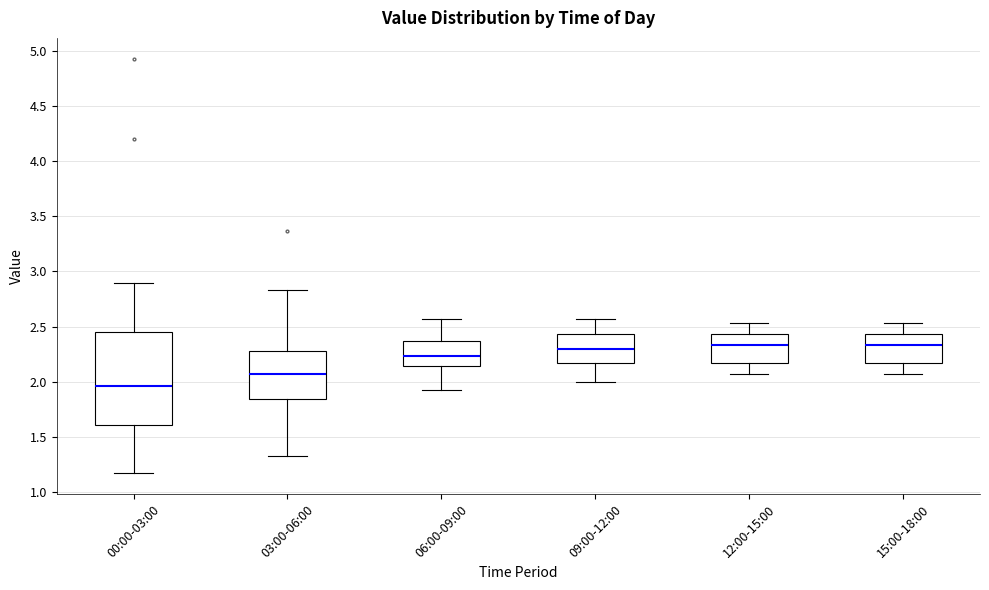

Where does the lower whisker of the box for 00:00-03:00 end on the y-axis? The values are not printed on the chart, so give them approximately, as read against the axis.

1.15